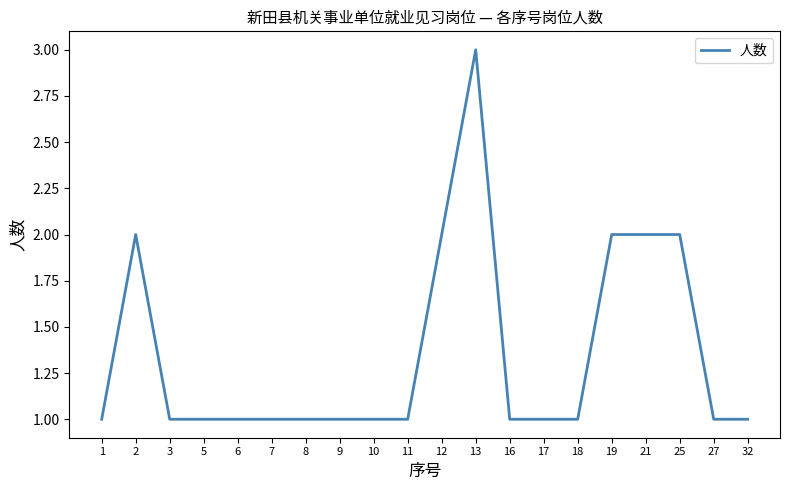

Is it true that the value at 27 is 0?

False